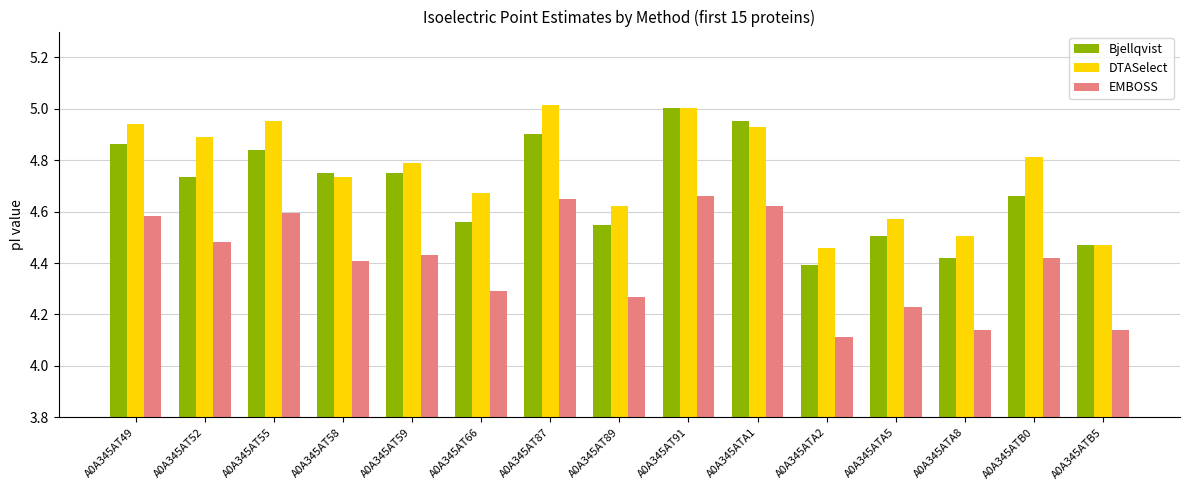

Where is EMBOSS nearest to the value 4?

A0A345ATA2